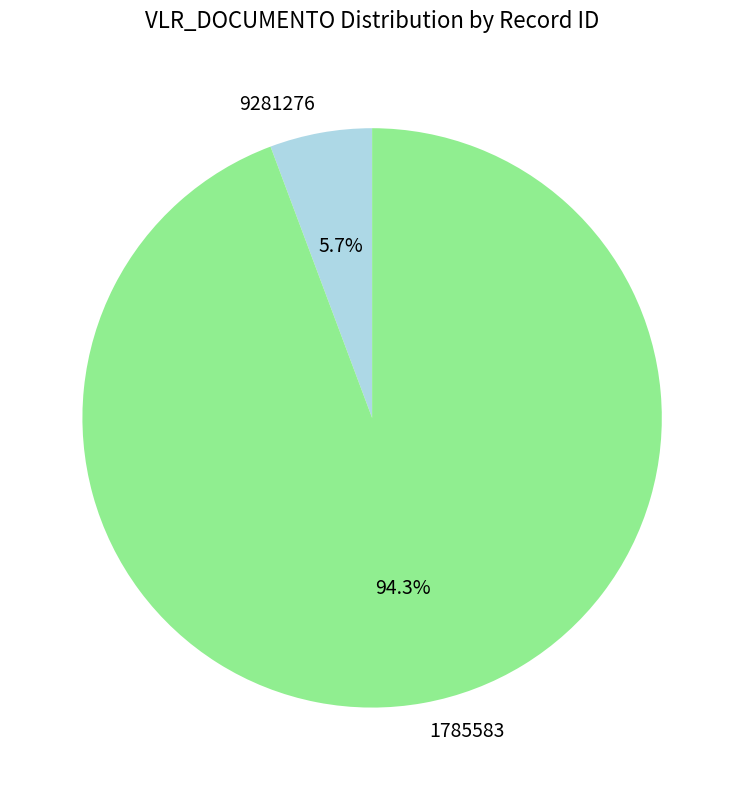

What is the largest slice in the pie chart?

1785583